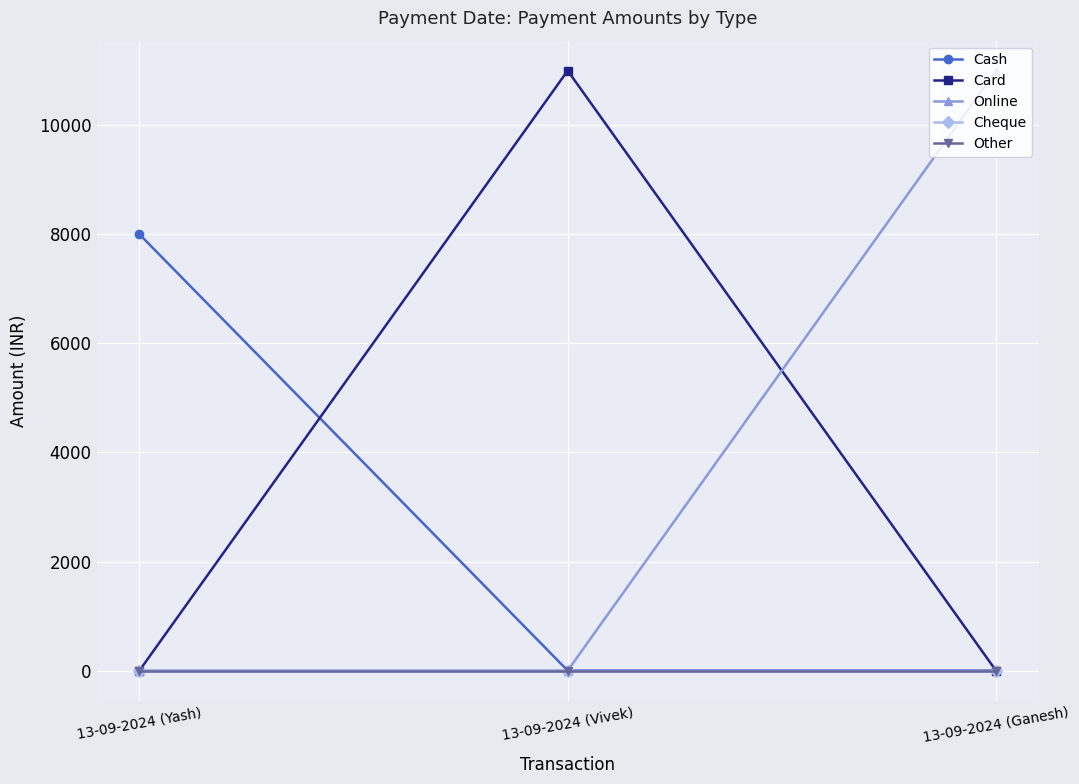

True or false: Online has a value of -4353 at 13-09-2024 (Yash).

False